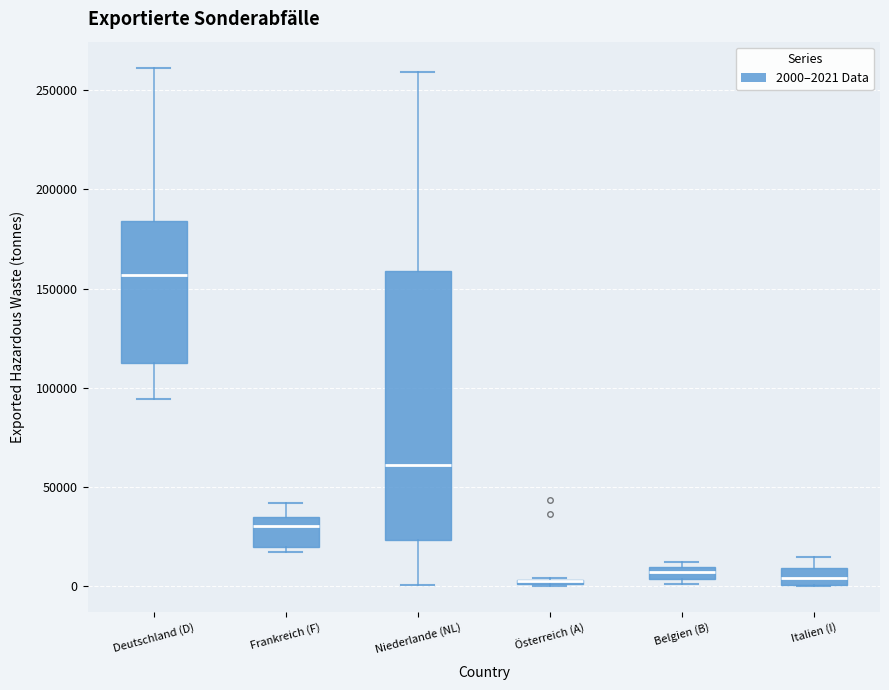

Which box is the tallest, from its lower edge to its upper edge?

Niederlande (NL)